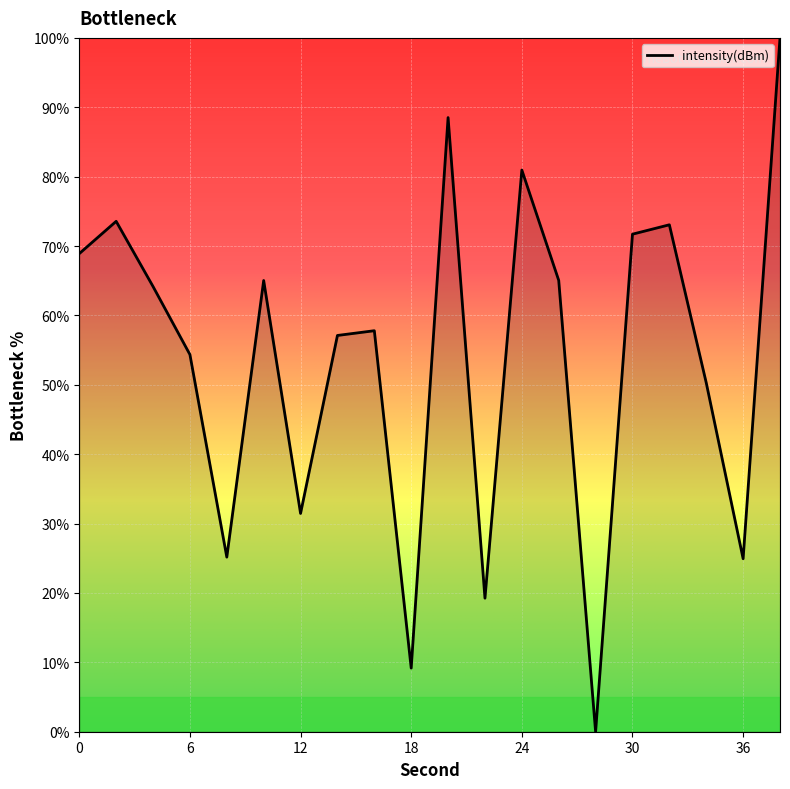

Does the chart display data point markers on the line(s)?

No